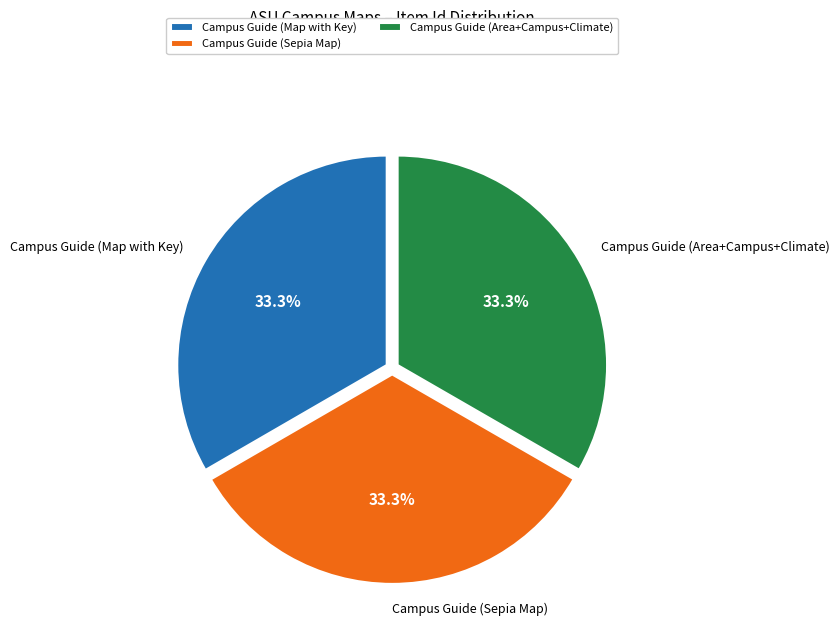

Is there any slice that represents more than half of the pie?

No